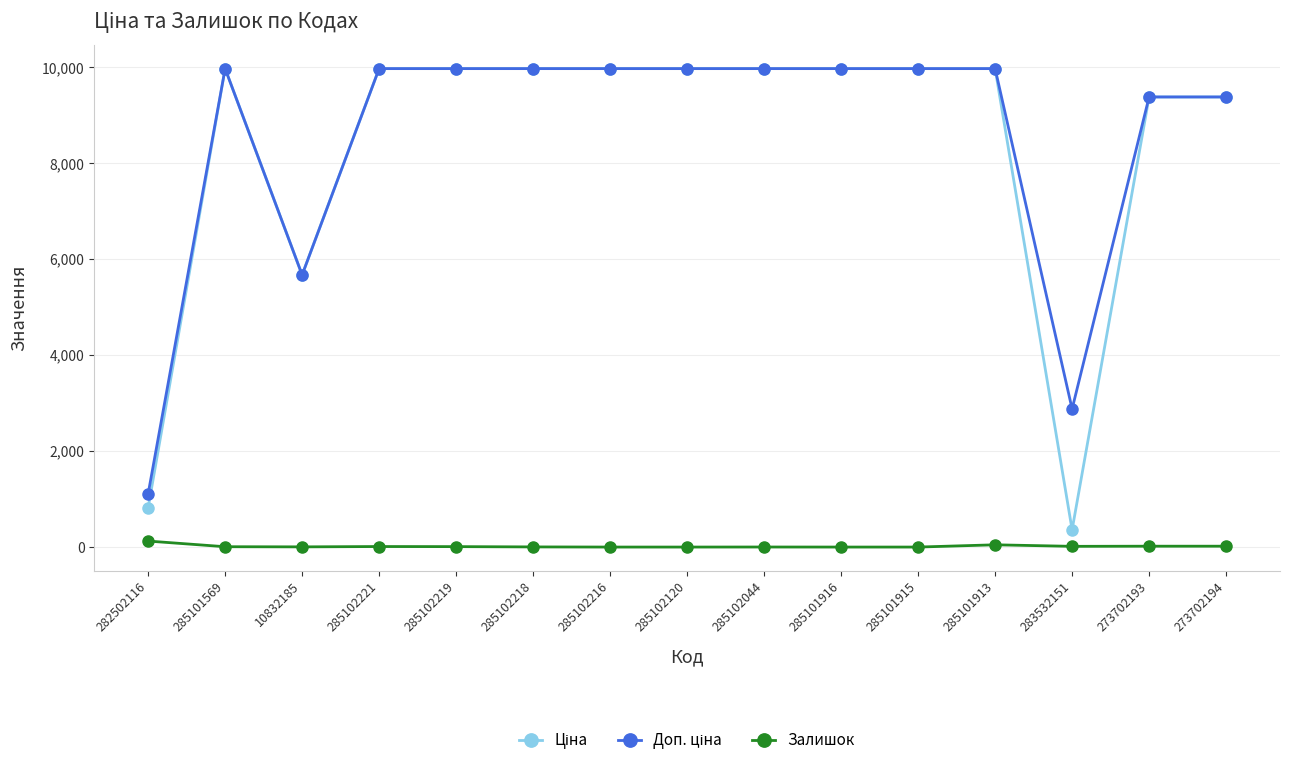

At how many categories does at least one series exceed 6242?

12